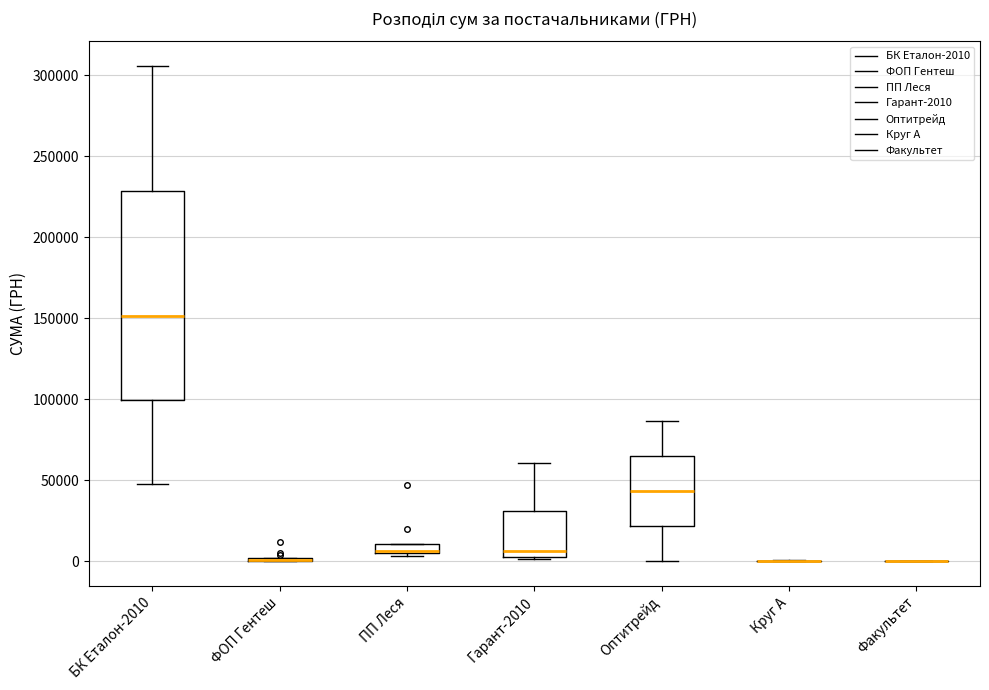

Which box is the tallest, from its lower edge to its upper edge?

БК Еталон-2010